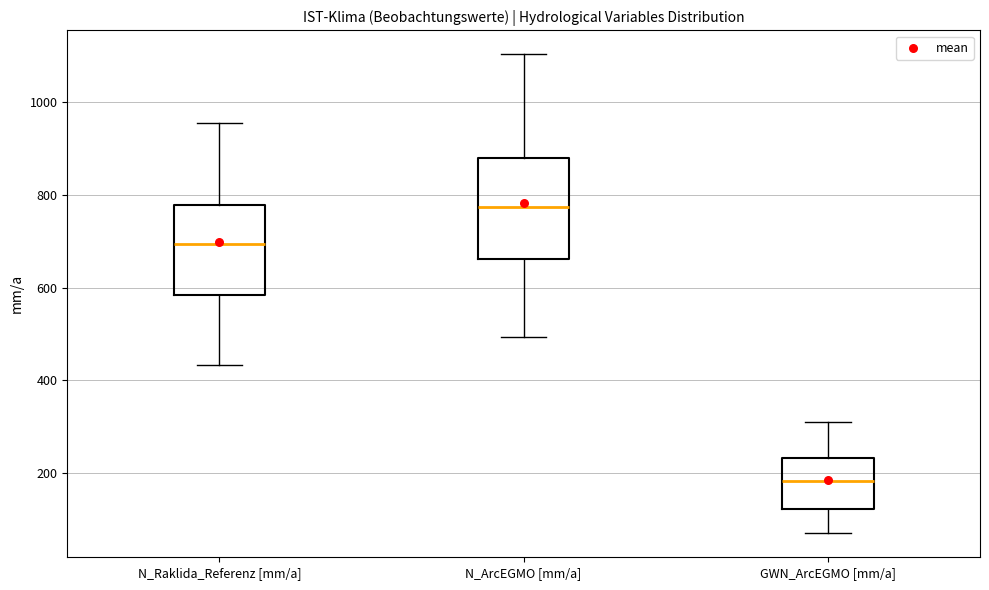

Reading left to right, read every box against the y-axis: the position of its median line, the range the box covers, and the ends of its whiskers. The values are not printed on the chart, so give them approximately, as read against the axis.

N_Raklida_Referenz [mm/a]: median 700, box 580 to 780, whiskers 440 to 960
N_ArcEGMO [mm/a]: median 780, box 660 to 880, whiskers 500 to 1100
GWN_ArcEGMO [mm/a]: median 180, box 120 to 240, whiskers 60 to 320